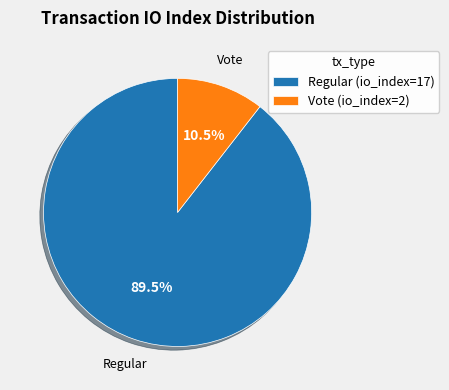

Rank the categories by value from highest to lowest.

Regular (io_index=17), Vote (io_index=2)